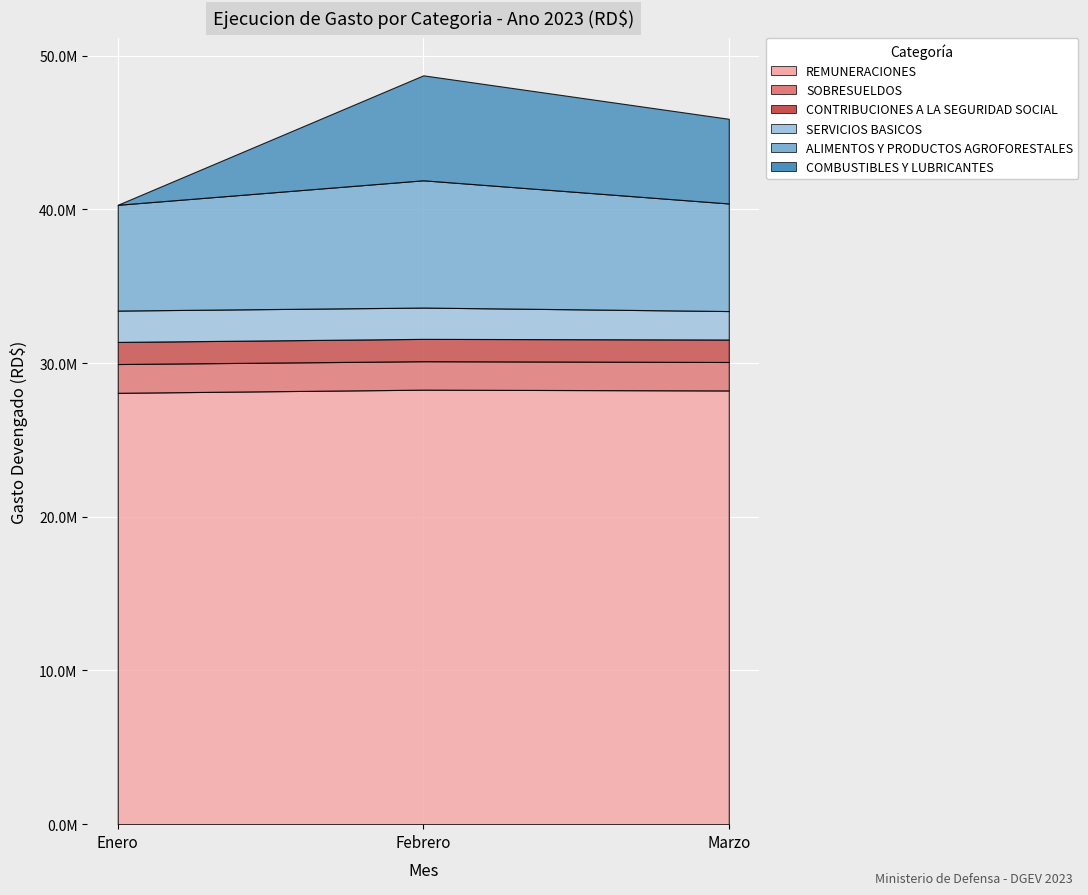

Reading left to right, list all the values displayed in this chart.

REMUNERACIONES: Enero=28067440.7	Febrero=28271385.5	Marzo=28221335.5
SOBRESUELDOS: Enero=1872400.0	Febrero=1851400.0	Marzo=1851400.0
CONTRIBUCIONES A LA SEGURIDAD SOCIAL: Enero=1438058.6	Febrero=1453512.3	Marzo=1462176.6
SERVICIOS BASICOS: Enero=2040328.0	Febrero=2037878.3	Marzo=1852224.6
ALIMENTOS Y PRODUCTOS AGROFORESTALES: Enero=6882930.0	Febrero=8280650.2	Marzo=6999343.4
COMBUSTIBLES Y LUBRICANTES: Enero=0.0	Febrero=6829488.4	Marzo=5508634.0